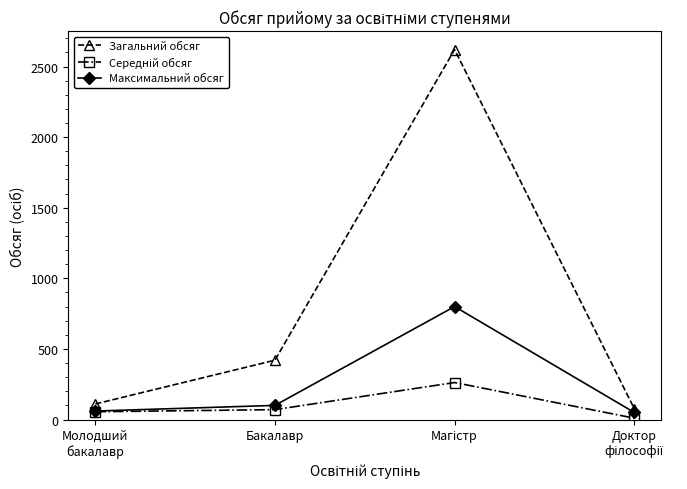

At which label is Загальний обсяг closest to 1348?

Бакалавр